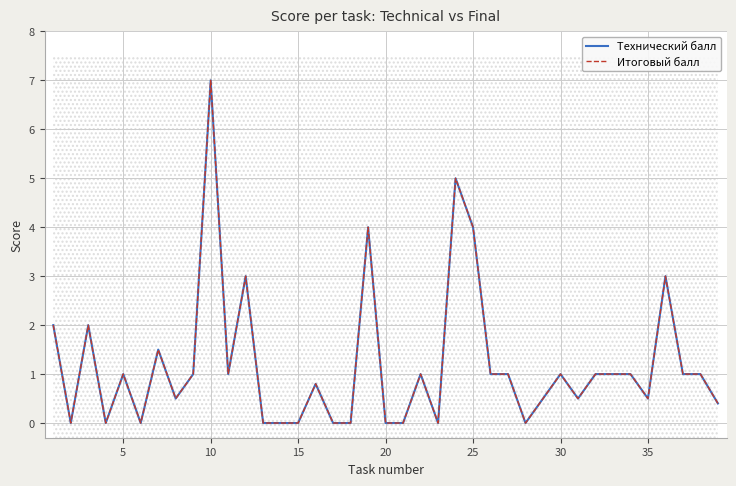

At 25, list the series in order from largest to smallest.

Технический балл, Итоговый балл